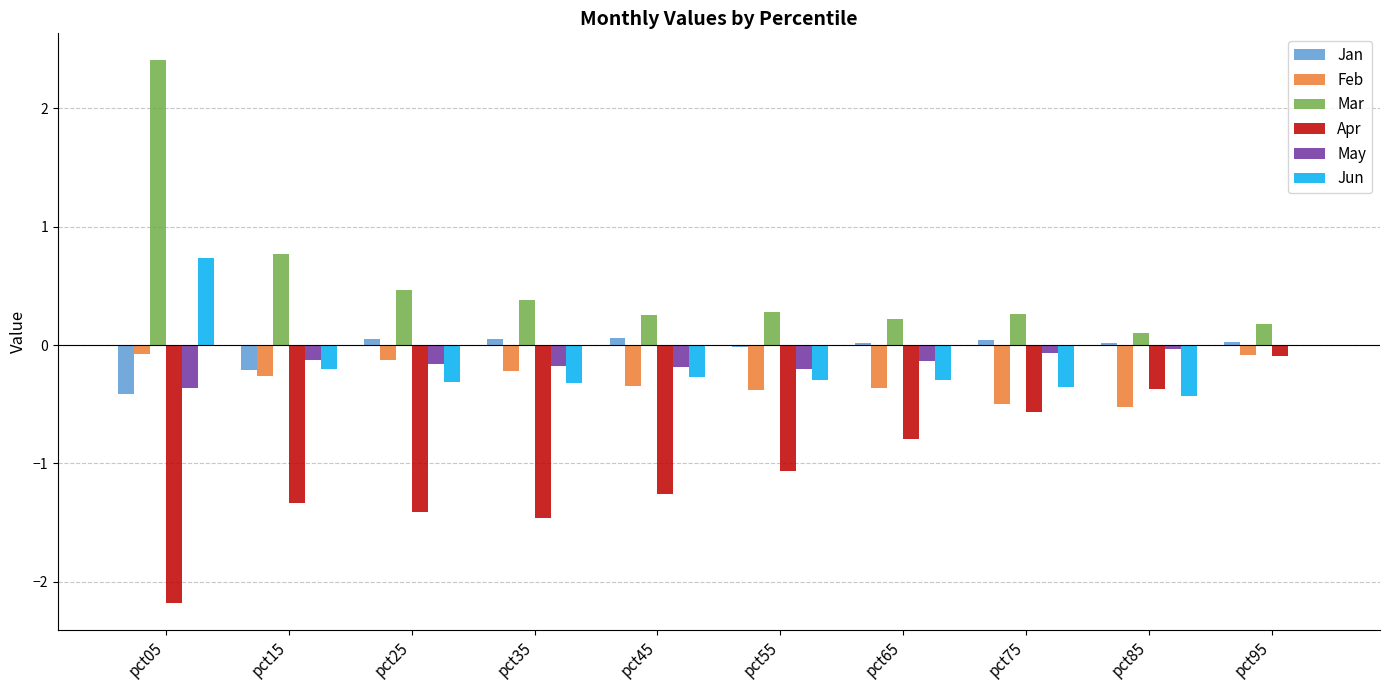

What is the average value of the May series?

-0.1